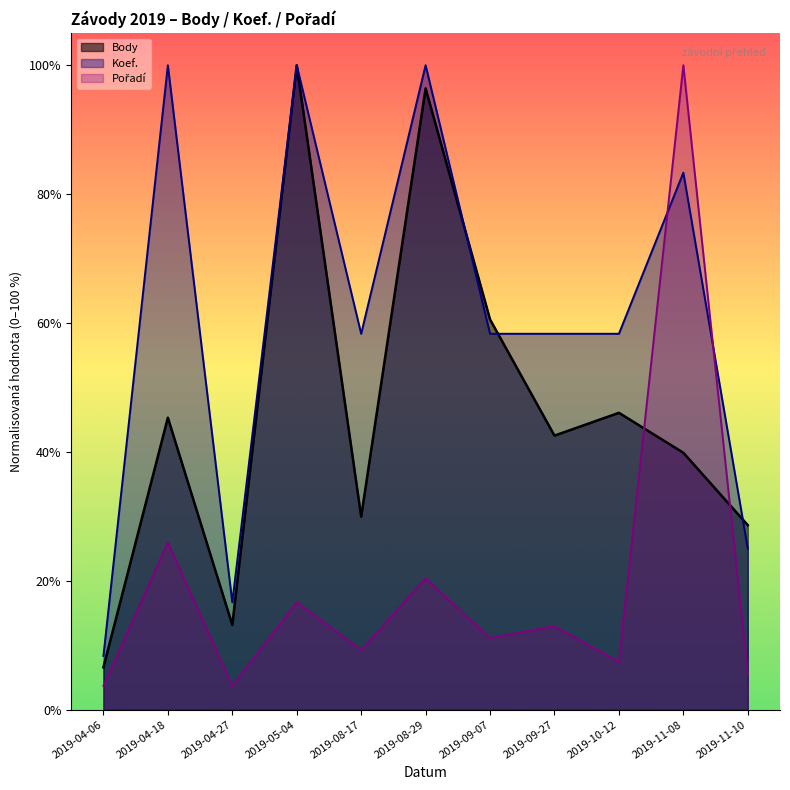

The value of Koef. at 2019-08-29 is 1.0. True or false?

True